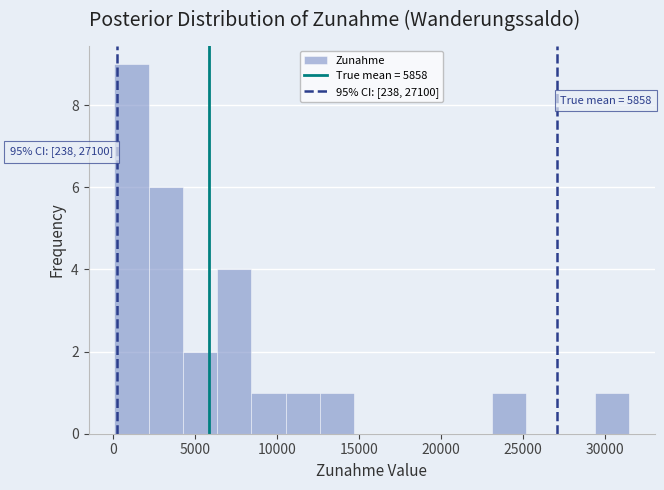

Over which range of the x-axis is the bar tallest?

0 to 2000